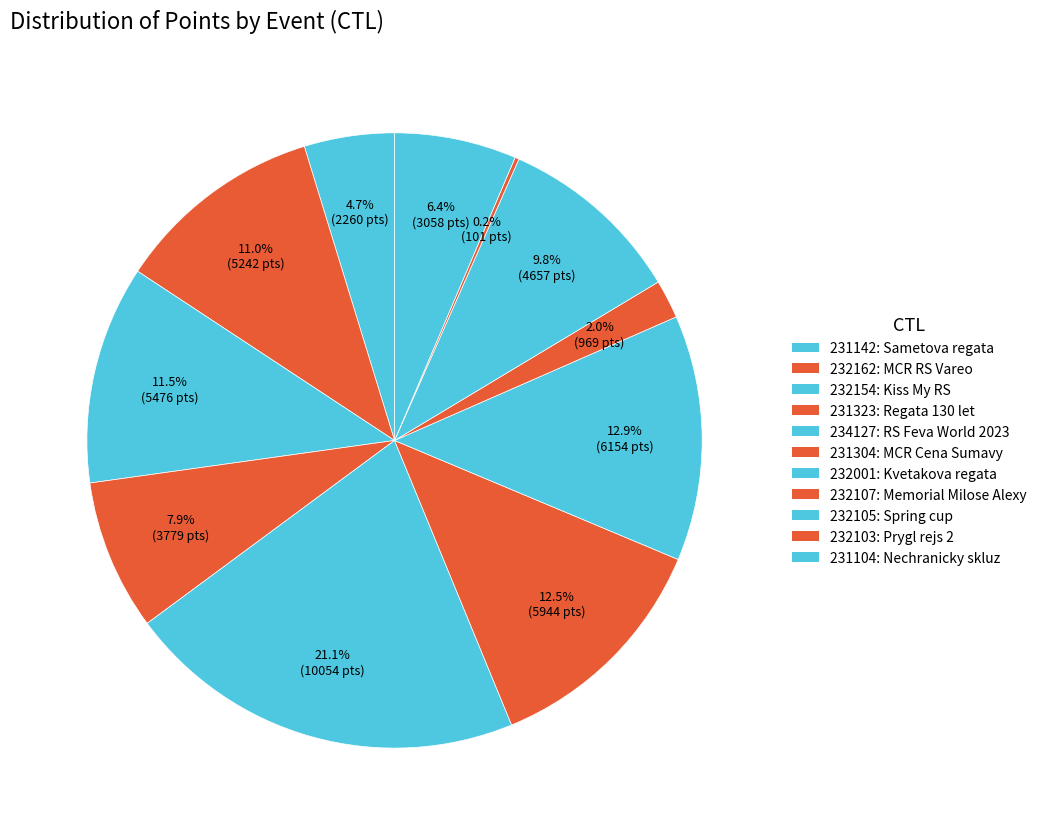

Which has a higher value, 234127 or 232162?

234127